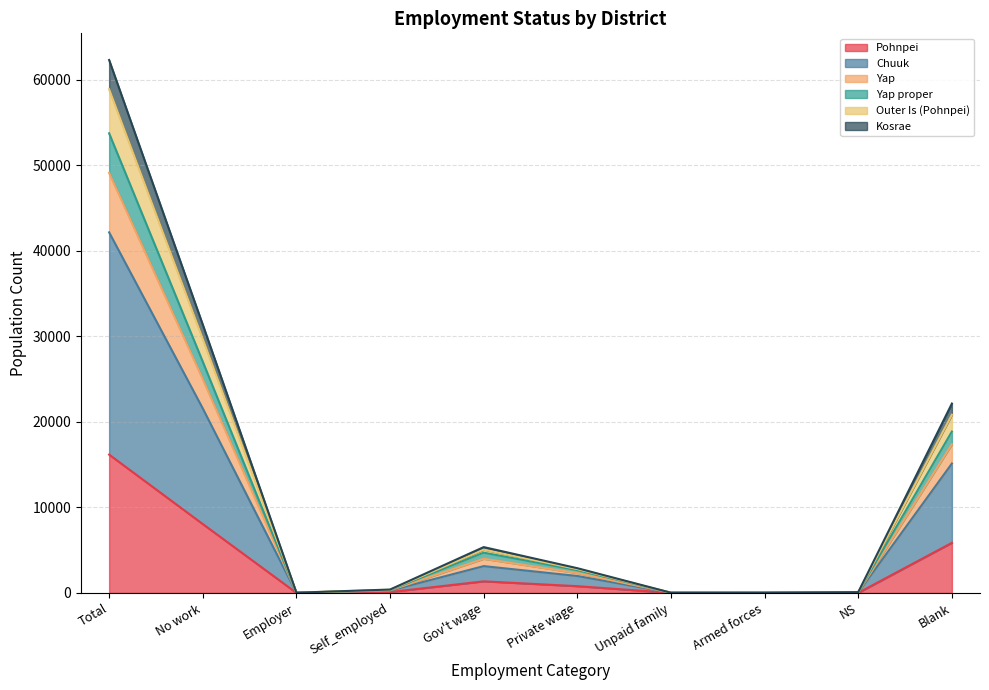

Is it true that Pohnpei equals 8054 at No work?

True